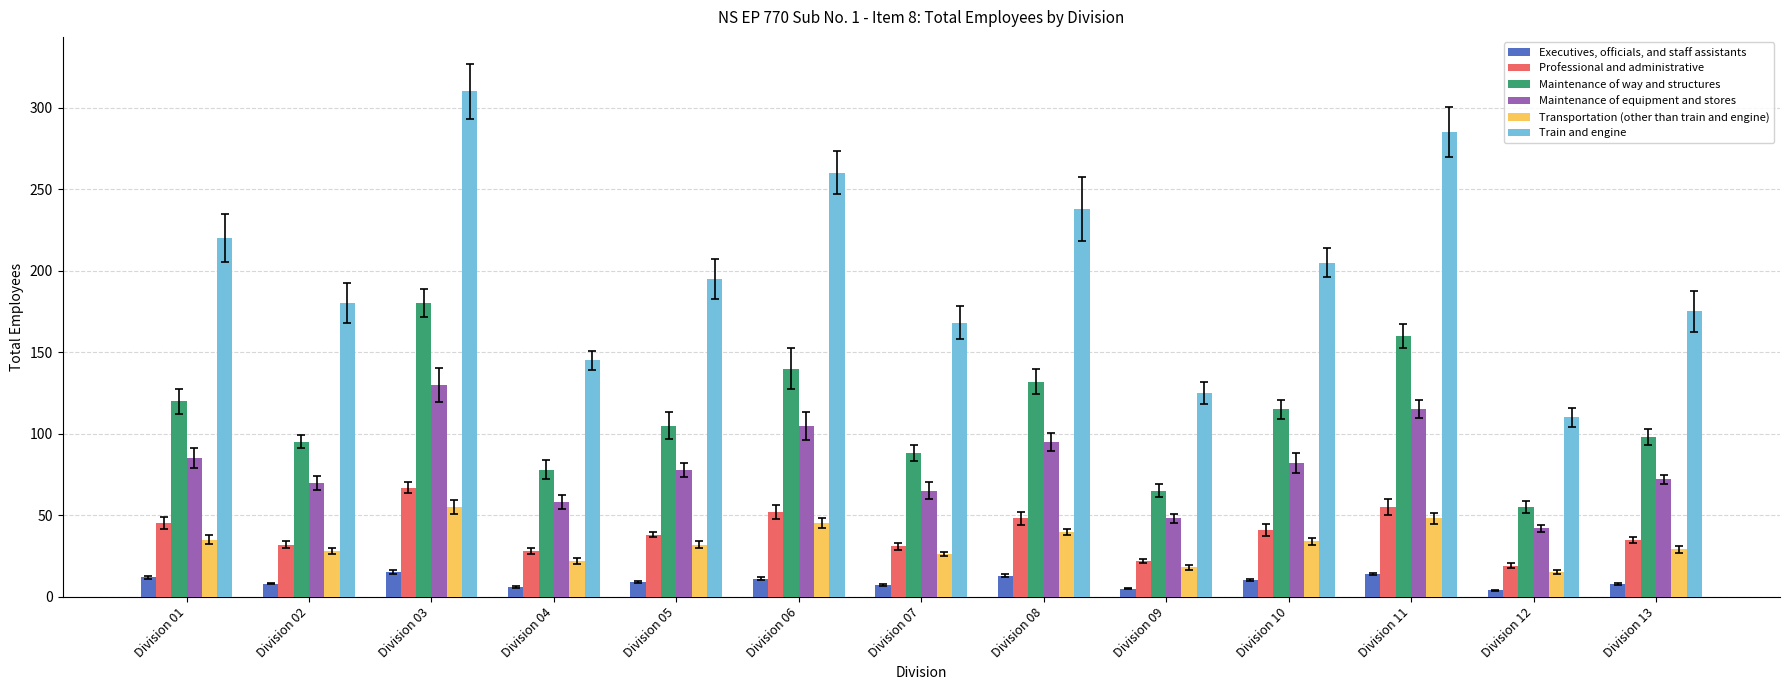

At which category is the sum across all series the highest?

Division 03